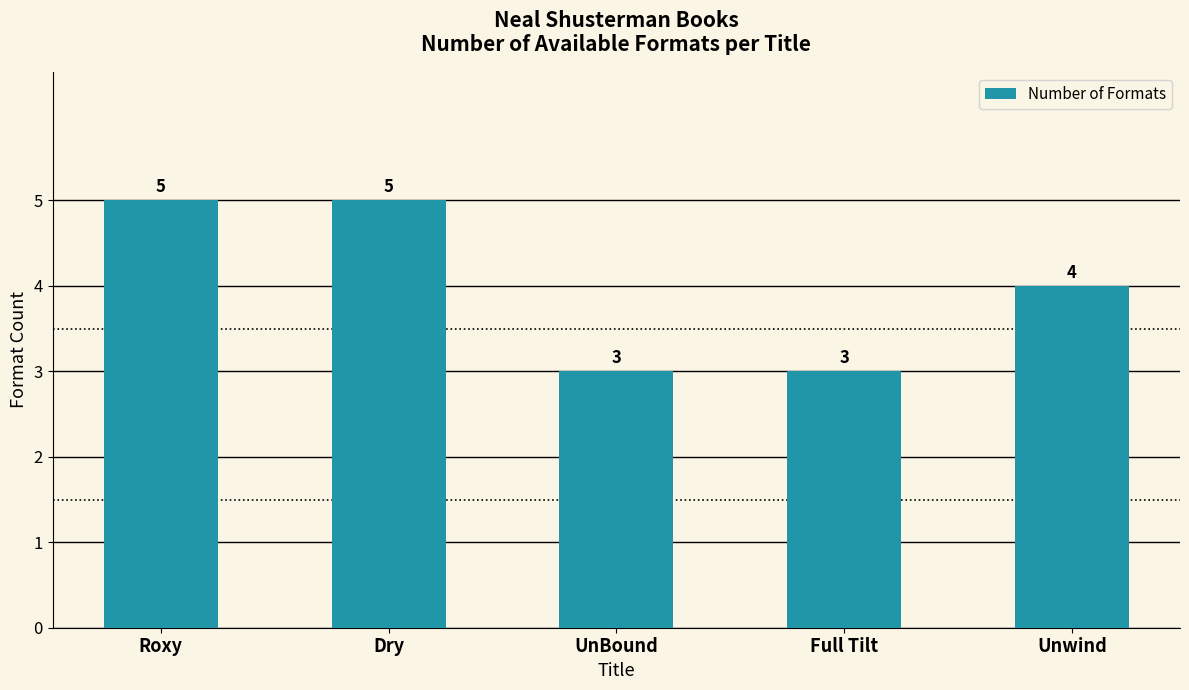

What is the maximum value shown in the chart?

5